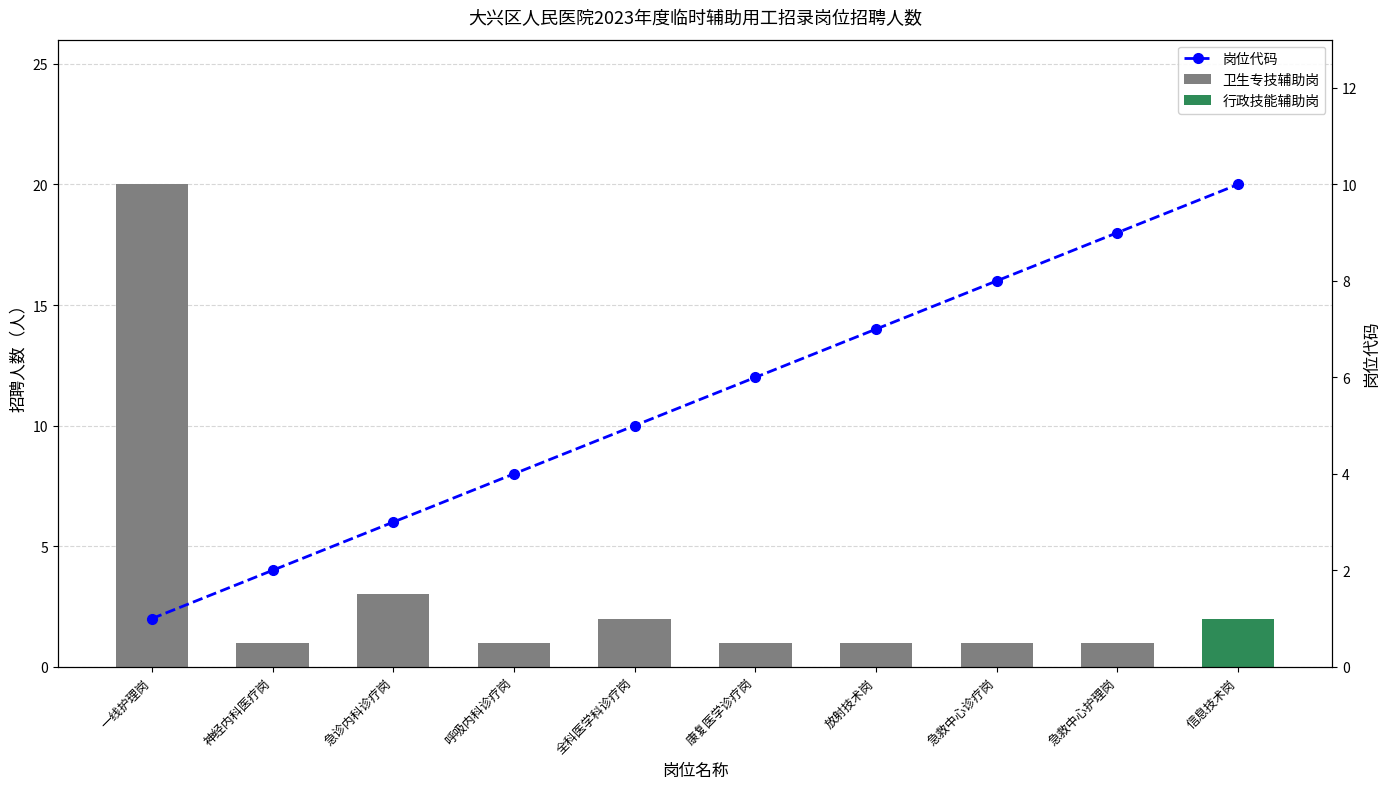

Which has a higher value, 全科医学科诊疗岗 or 康复医学诊疗岗?

全科医学科诊疗岗